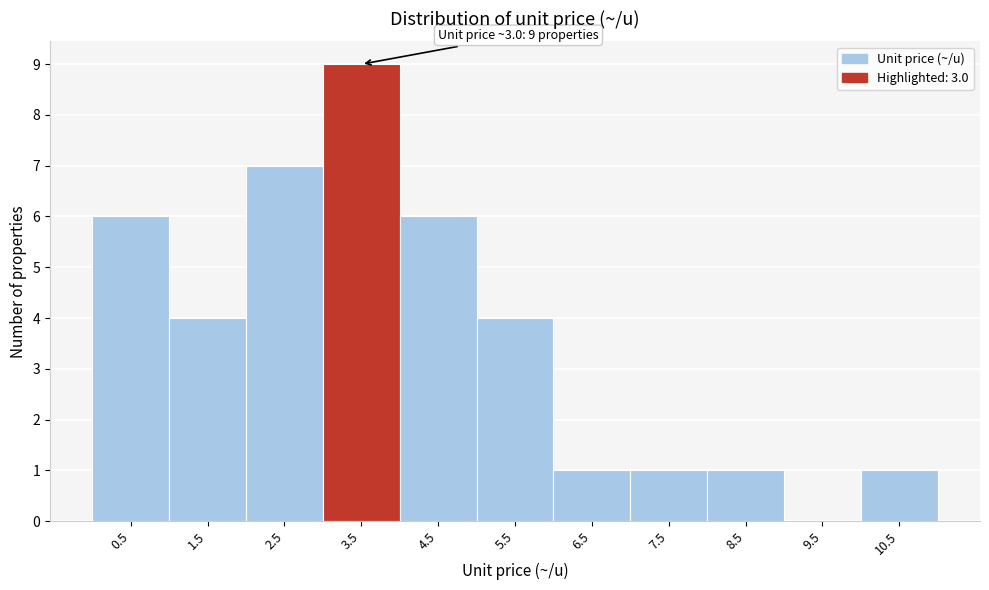

Over which range of the x-axis is the bar tallest?

3 to 4